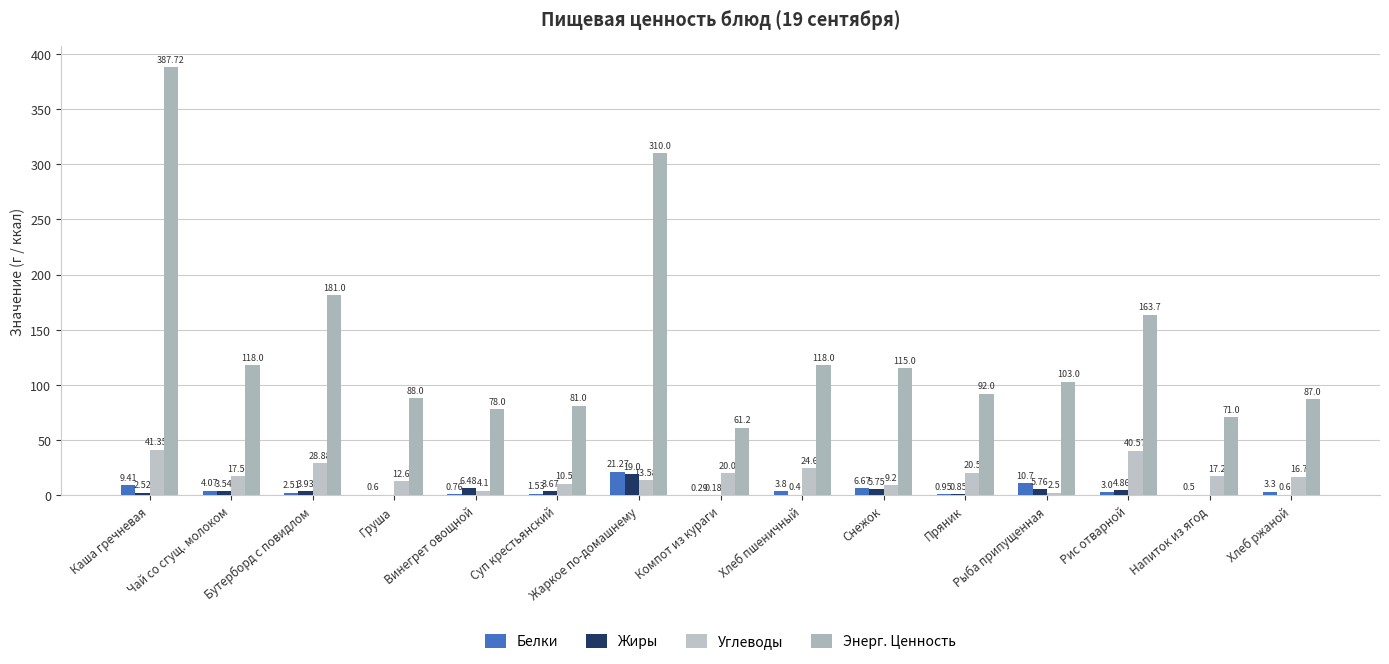

Are the bars grouped side by side (vs. stacked)?

Yes